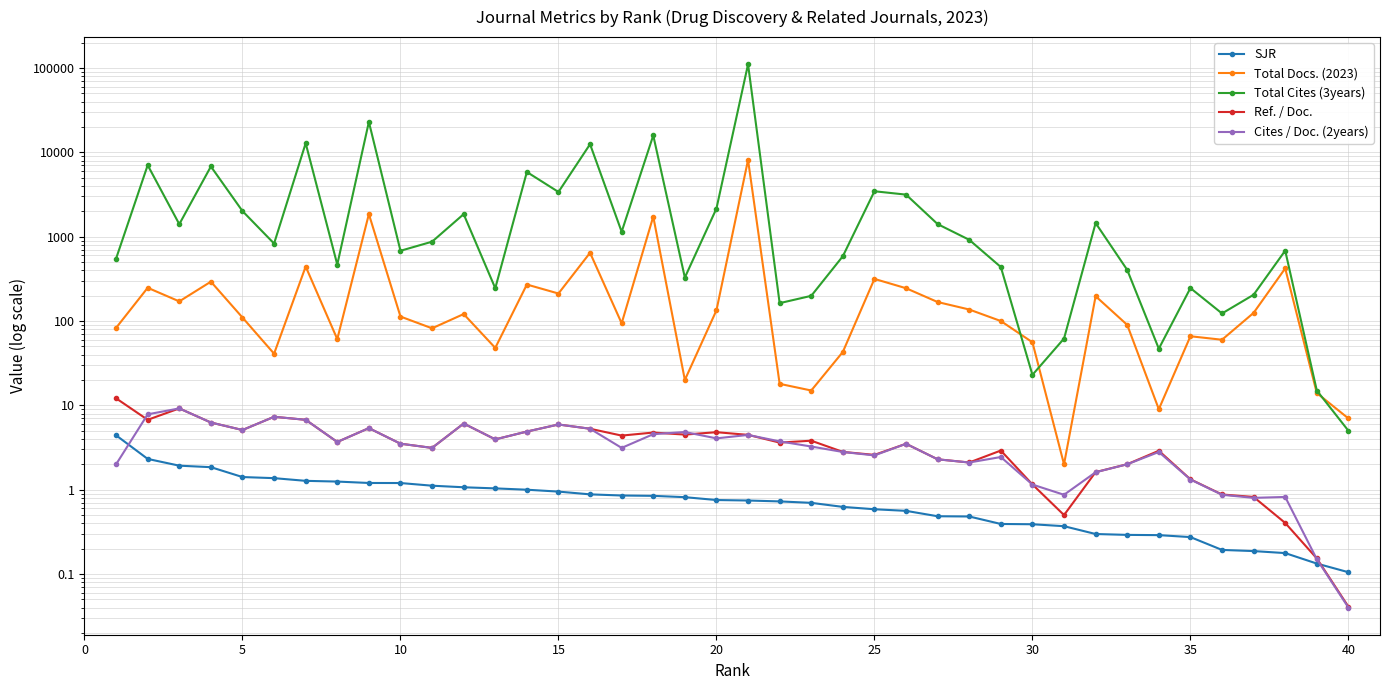

True or false: Cites / Doc. (2years) has more than 0 interior local peaks.

True